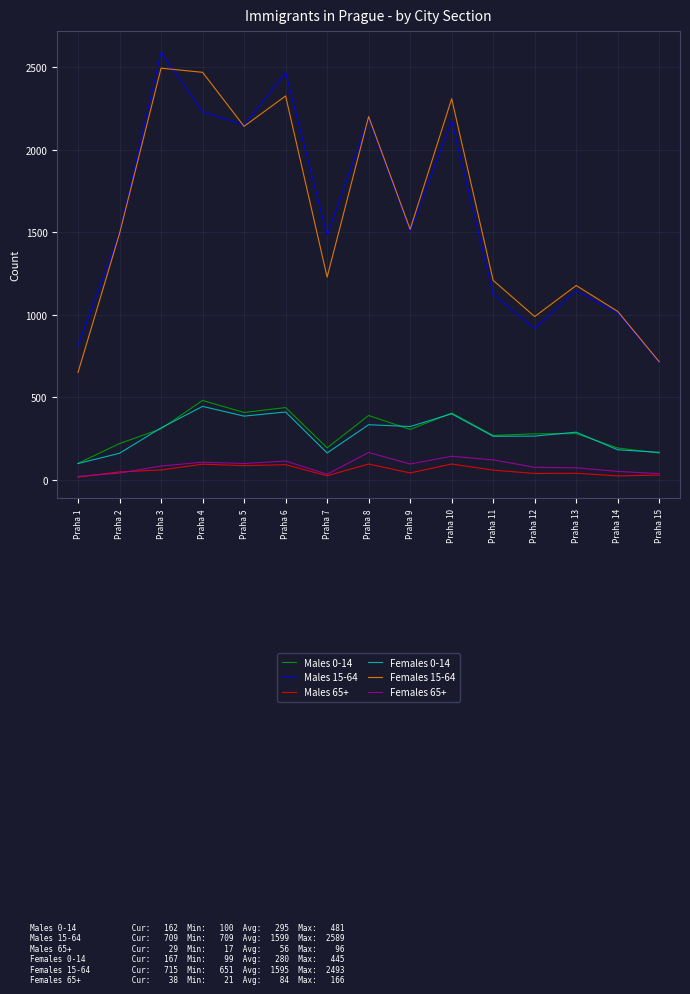

Is it true that Males 15-64 equals 2624 at Praha 2?

False